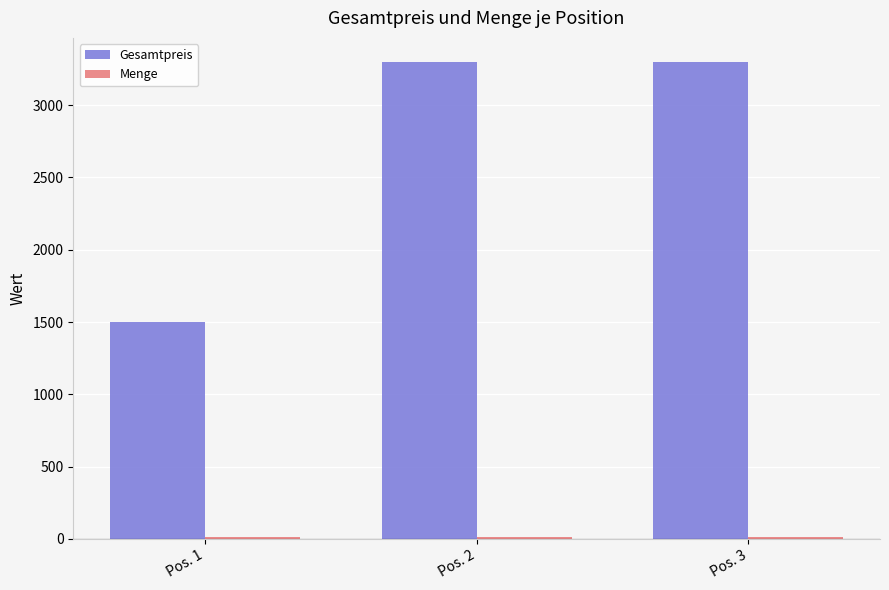

What is the highest value of the Gesamtpreis series?

3300